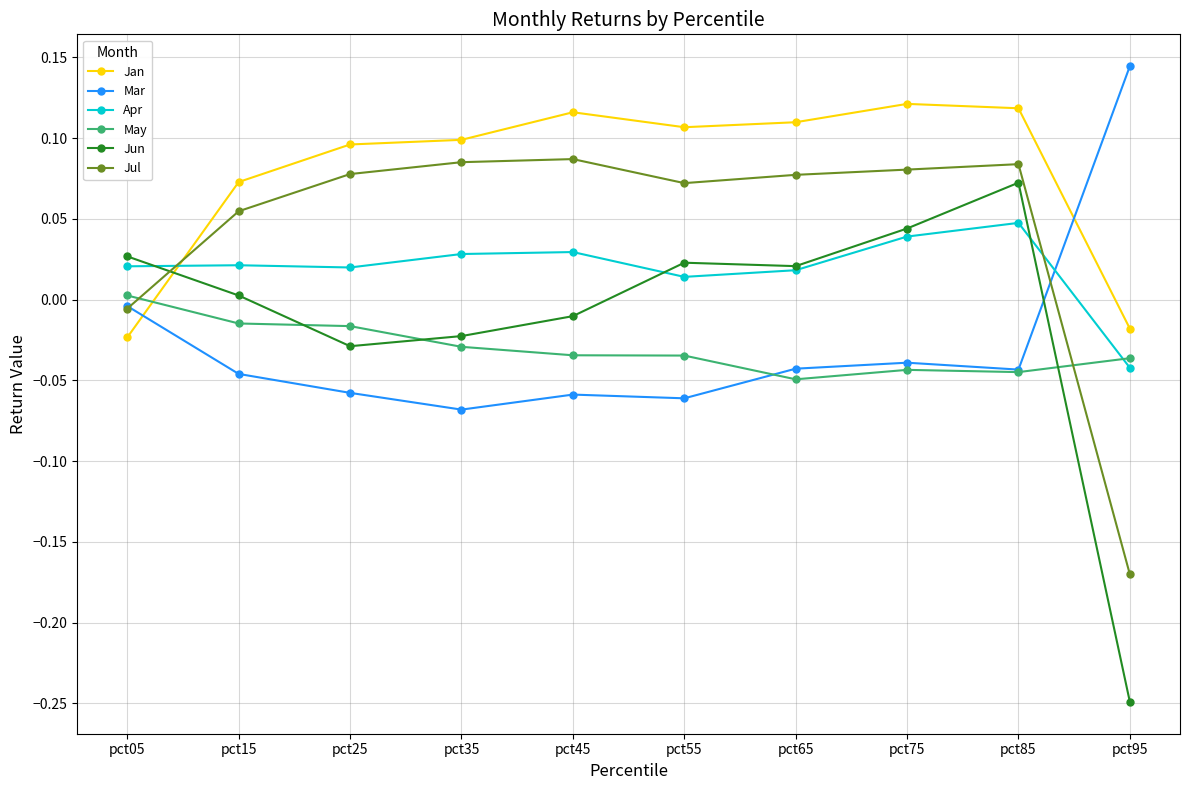

Between pct75 and pct95, which series saw the biggest shift?

Jun